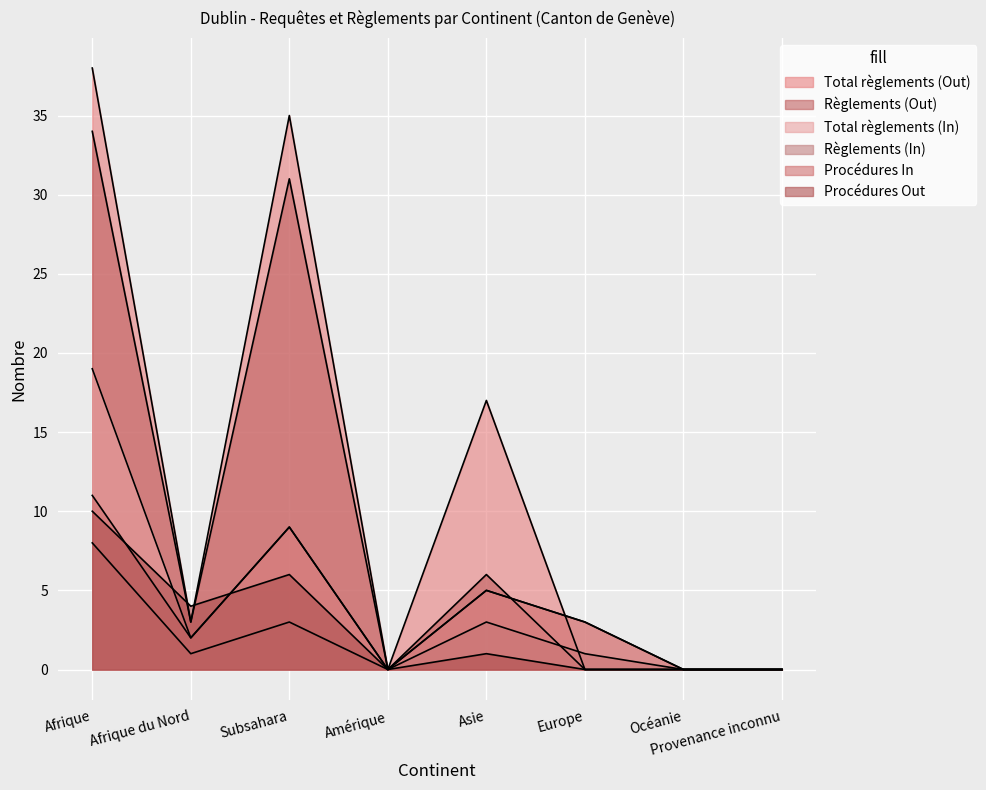

Which series has the largest range (max minus min)?

Total règlements (Out)